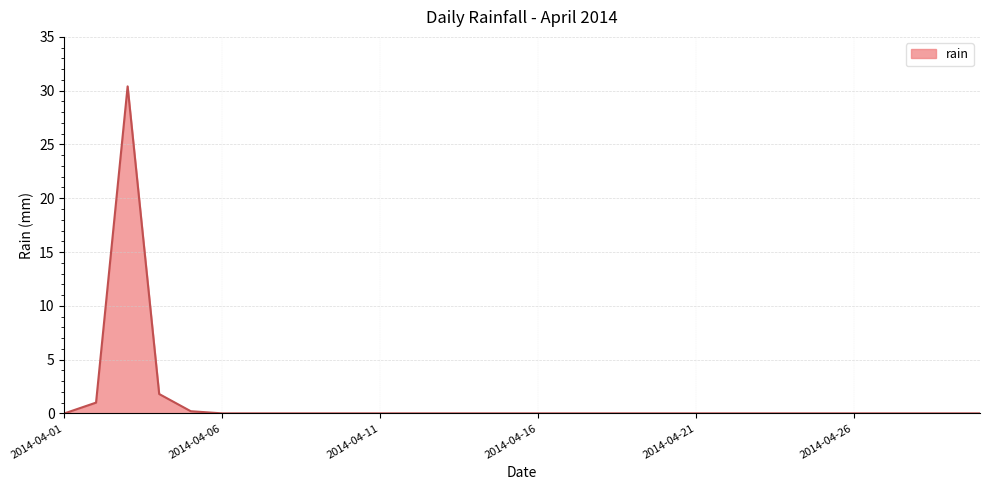

What is the greatest value displayed?

30.4